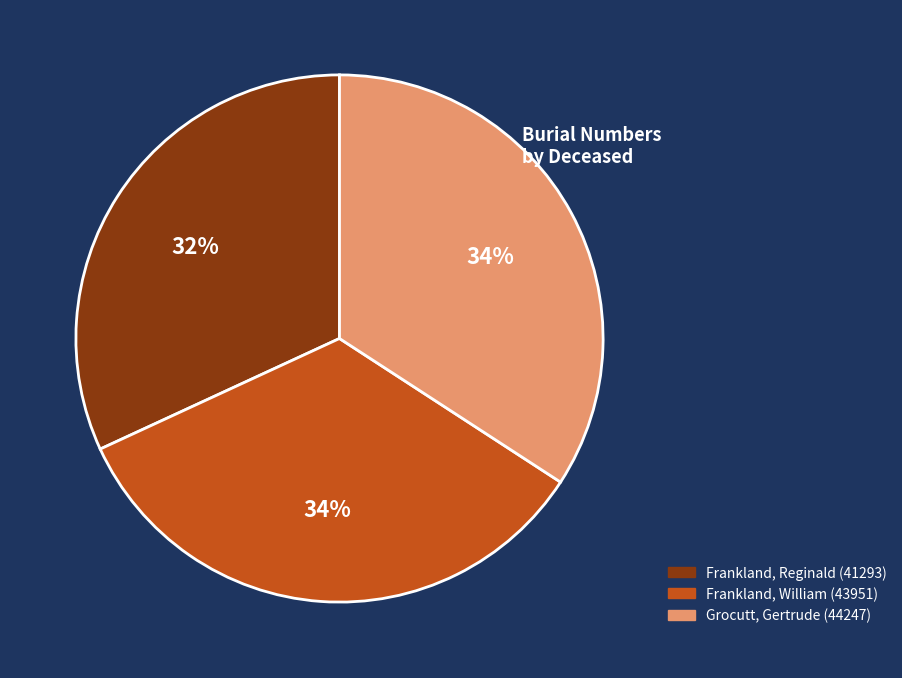

Is there a majority slice in this chart?

No